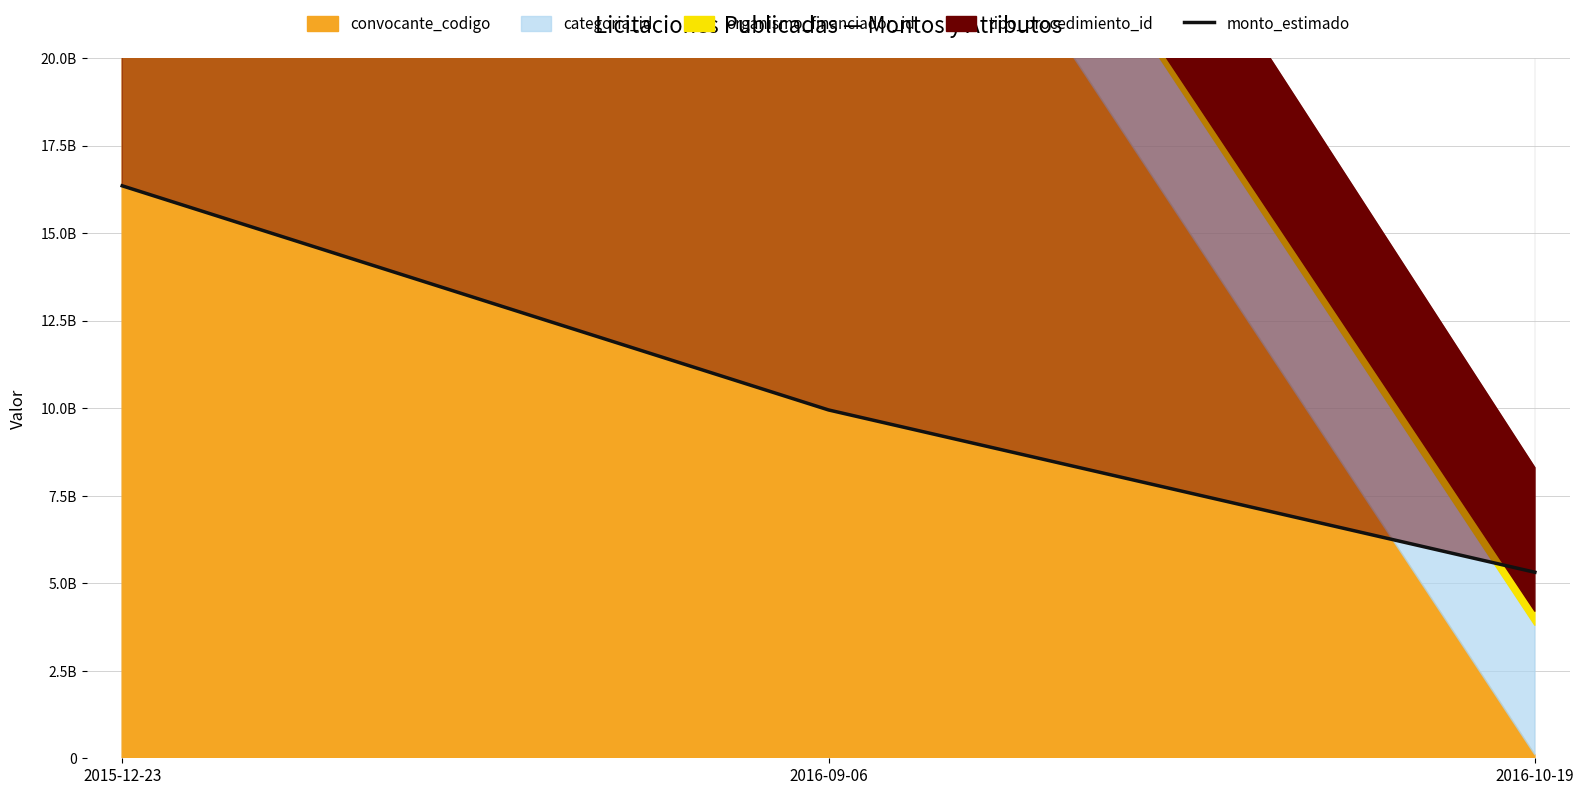

What is the ratio of the value at 2016-10-19 to the value at 2016-09-06?

0.5